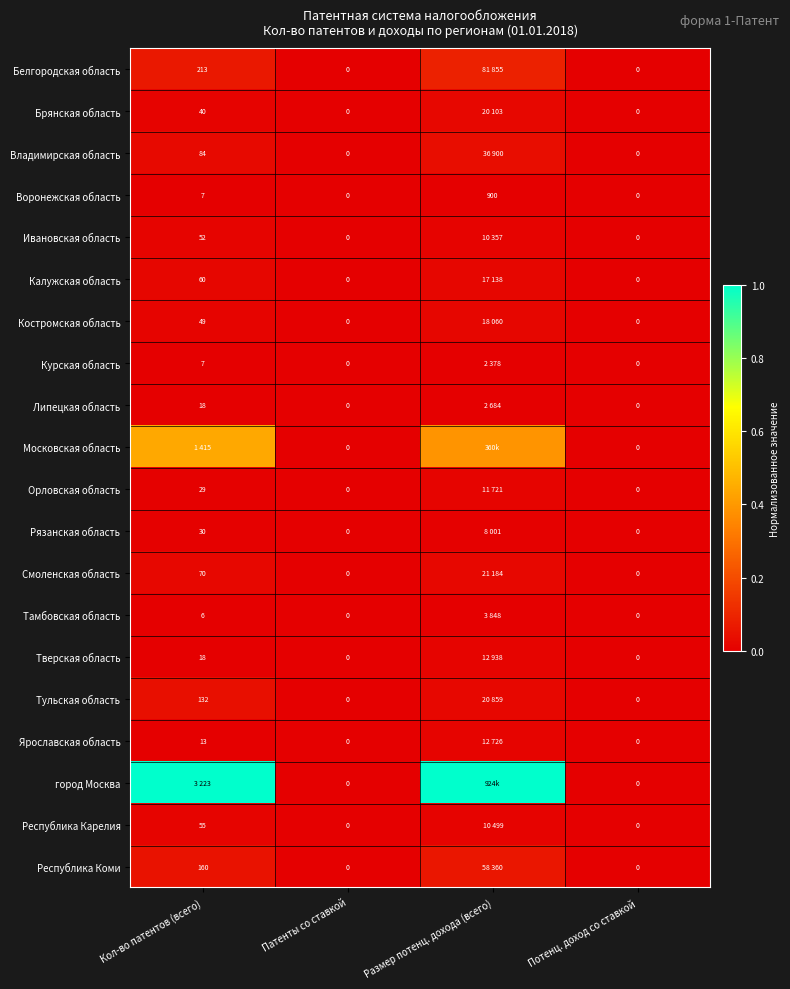

How many values in the Ивановская область series exceed 0?

2